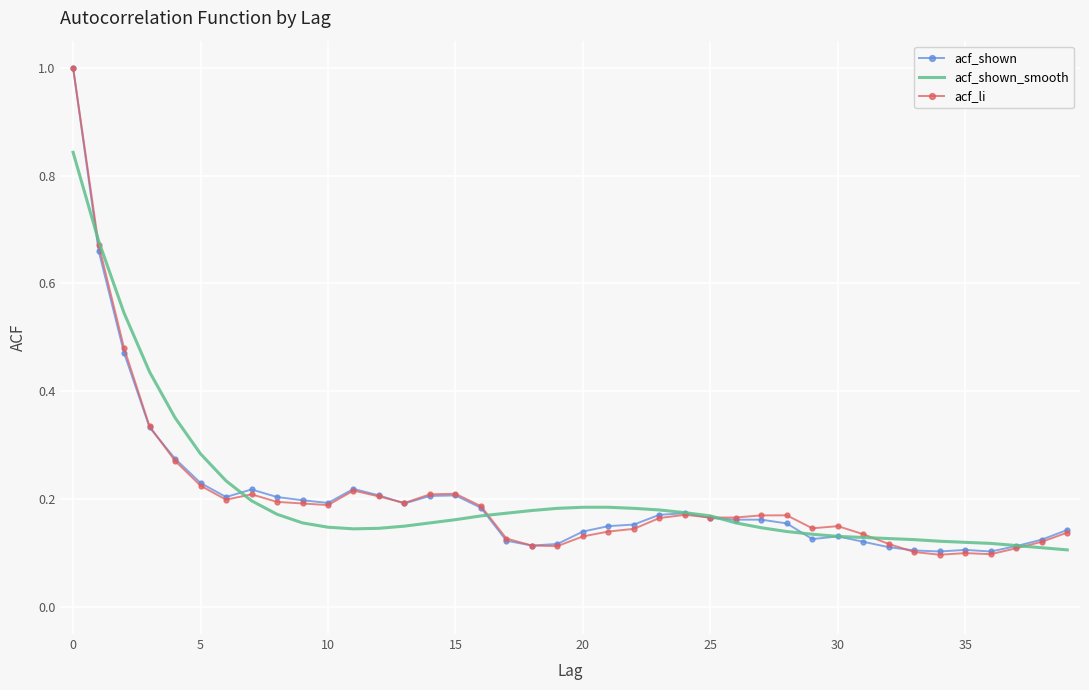

After their last crossing, which series has the higher values: acf_shown_smooth or acf_li?

acf_li